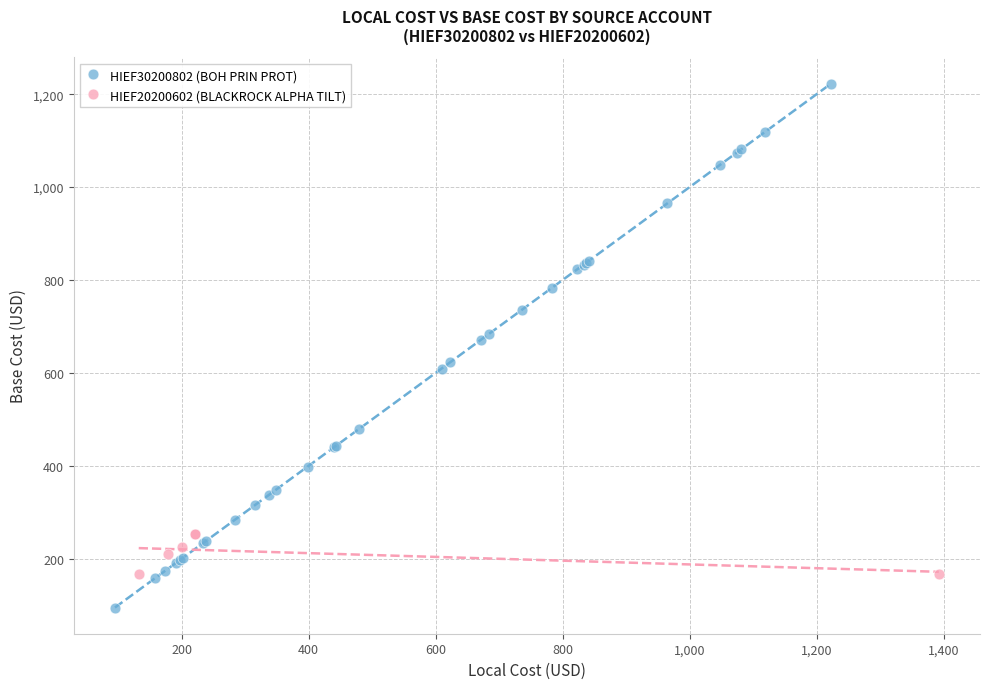

Which series has the widest spread of Y values?

HIEF30200802 (BOH PRIN PROT)